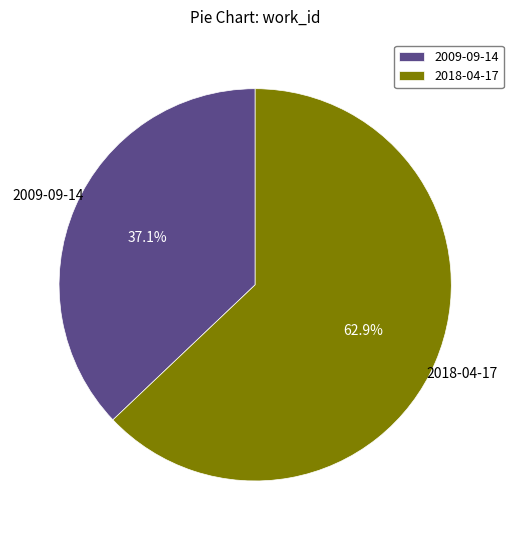

What is the majority slice?

2018-04-17